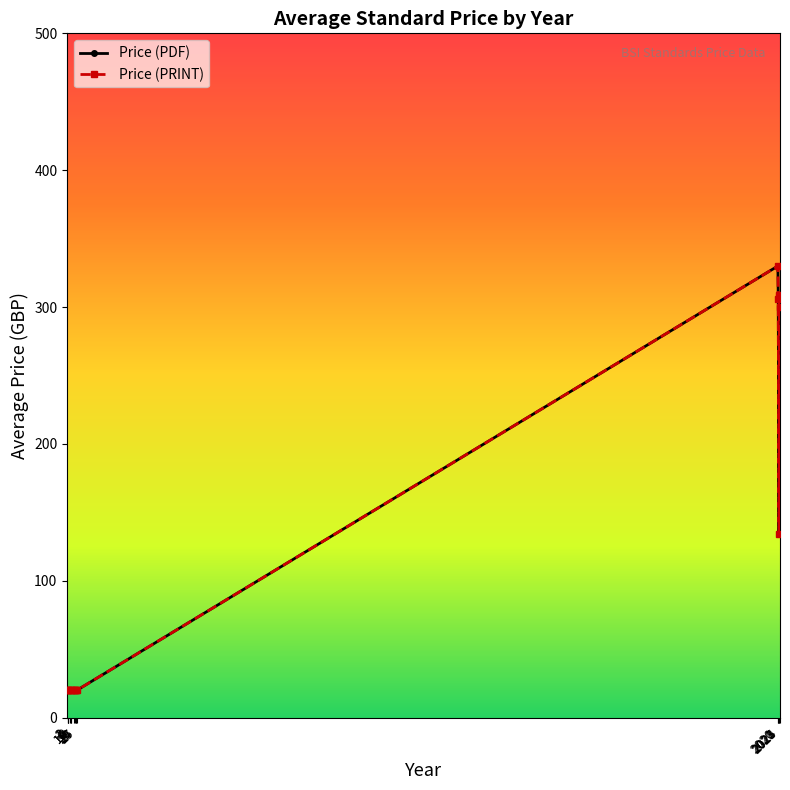

Reading left to right, what are all the values shown in this chart?

Price (PDF): 1=20.0	2=20.0	3=20.0	8=20.0	10=20.0	12=20.0	20=20.0	21=20.0	24=20.0	25=20.0	27=20.0	2020=330.0	2021=306.0	2023=134.0	2024=308.7	2025=300.1
Price (PRINT): 1=20.0	2=20.0	3=20.0	8=20.0	10=20.0	12=20.0	20=20.0	21=20.0	24=20.0	25=20.0	27=20.0	2020=330.0	2021=306.0	2023=134.0	2024=308.7	2025=300.1